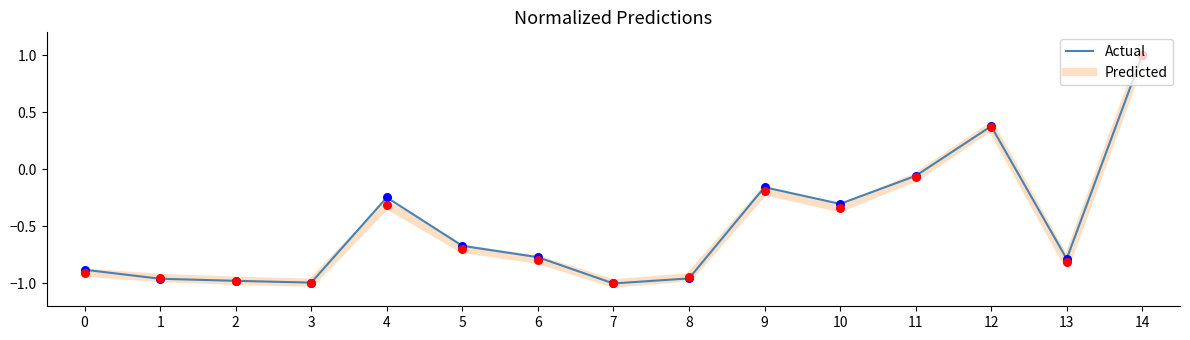

At which category is the sum across all series the highest?

14